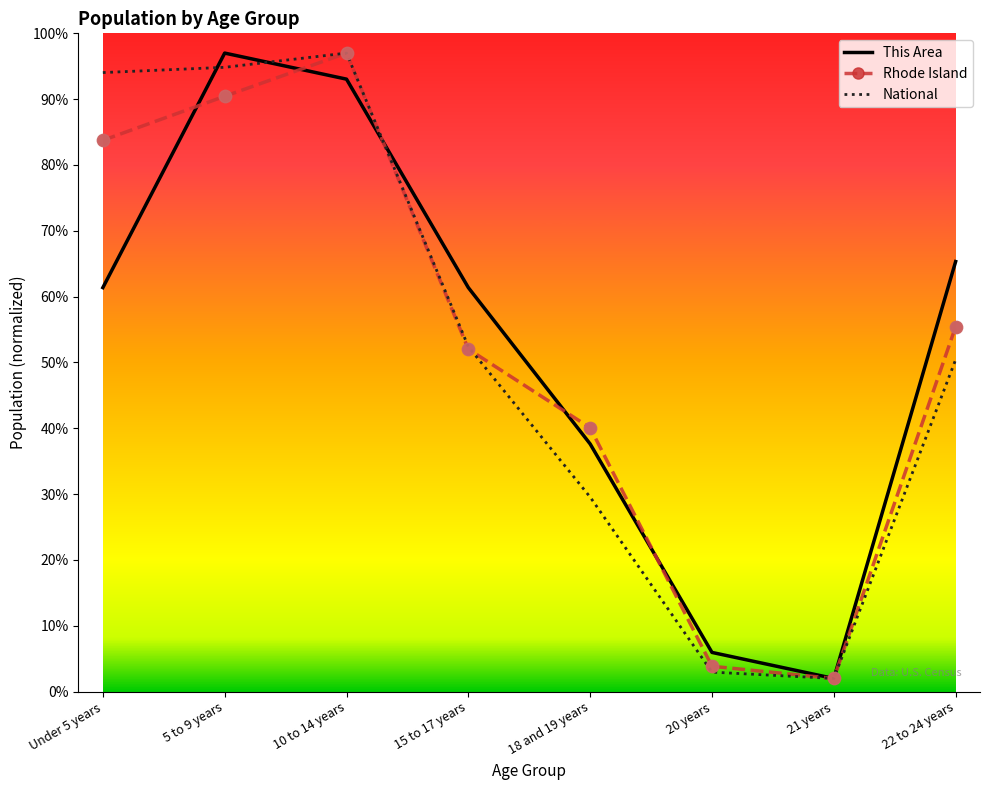

What is the total value across all series at 5 to 9 years?

282.3